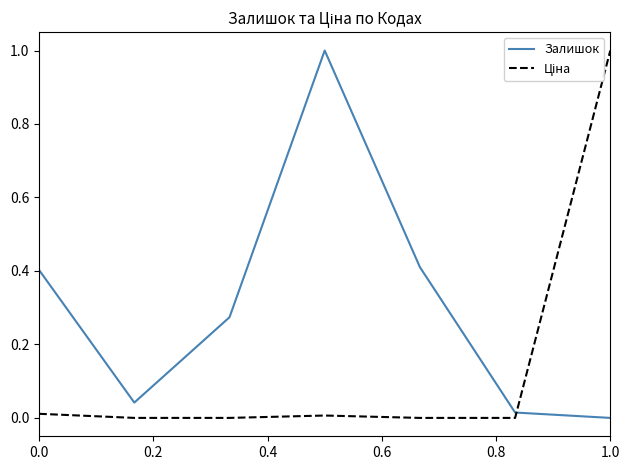

Which series has the largest total across all categories?

Залишок